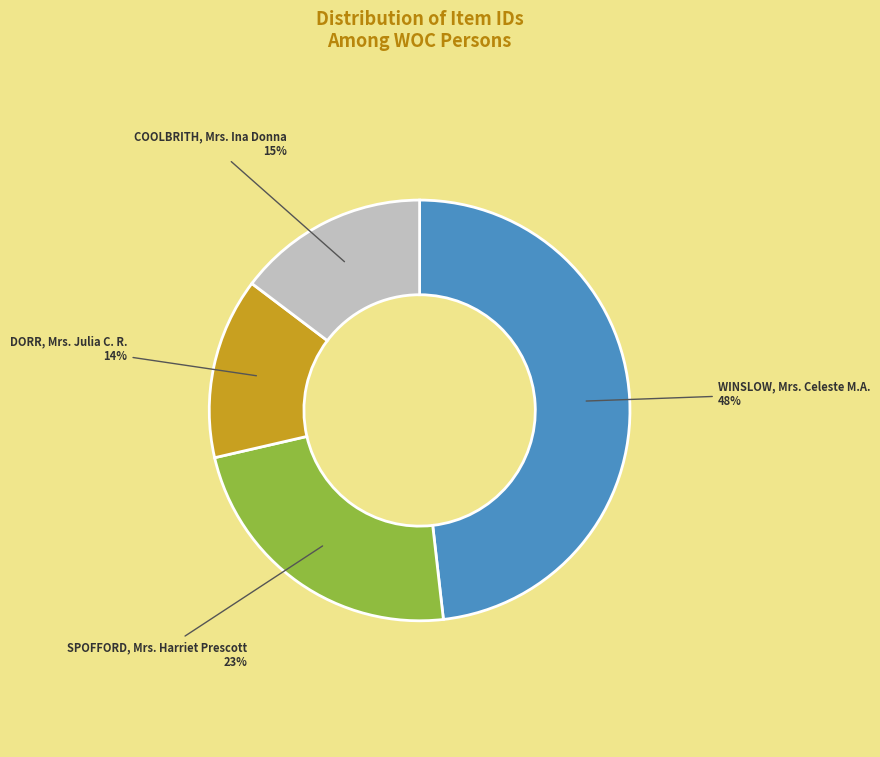

Which has a higher value, COOLBRITH, Mrs. Ina Donna or DORR, Mrs. Julia C. R.?

COOLBRITH, Mrs. Ina Donna